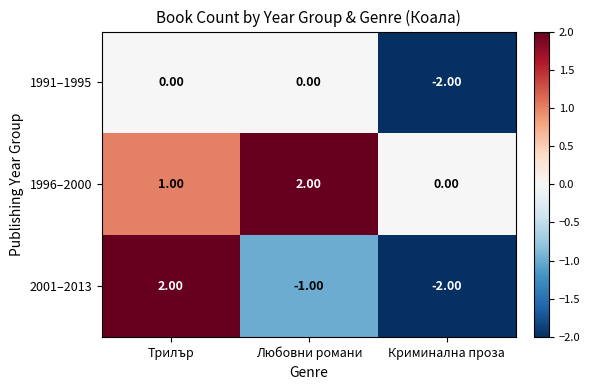

Rank the series by their average value, from highest to lowest.

1996–2000, 2001–2013, 1991–1995